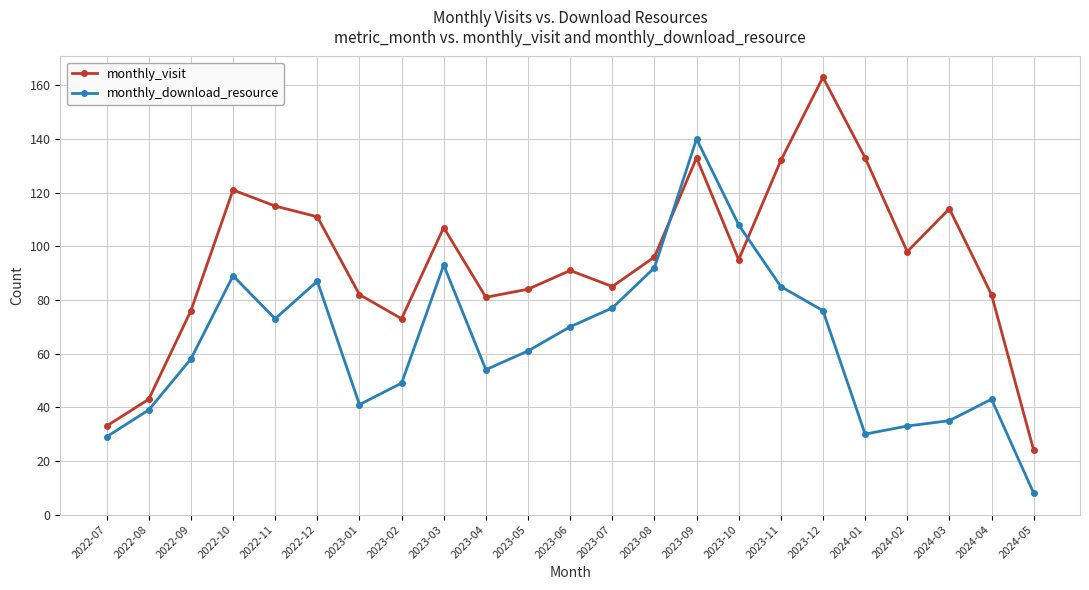

How many times do monthly_download_resource and monthly_visit cross each other?

2